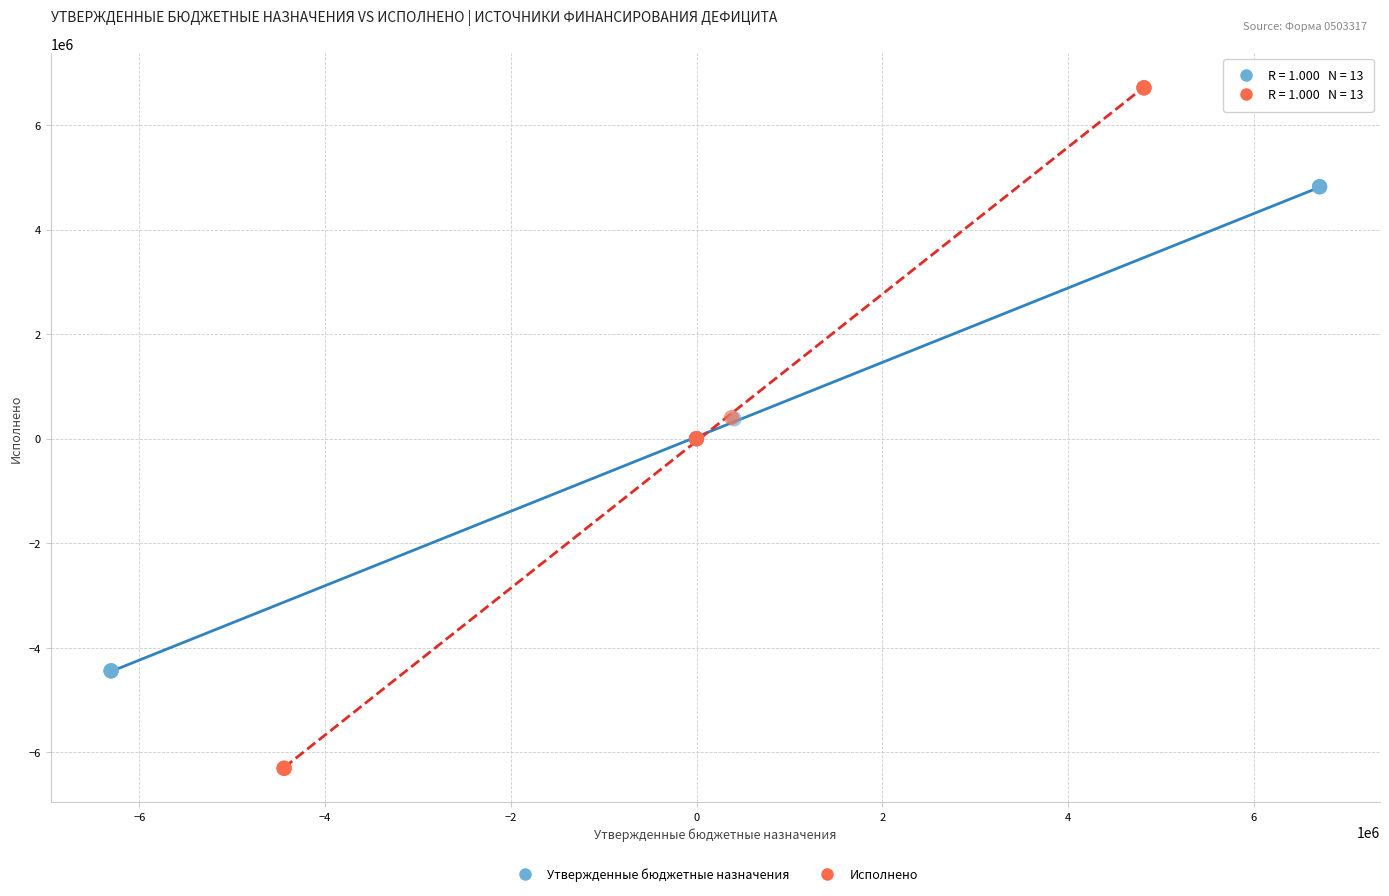

Which series contains the lowest Y value?

Исполнено